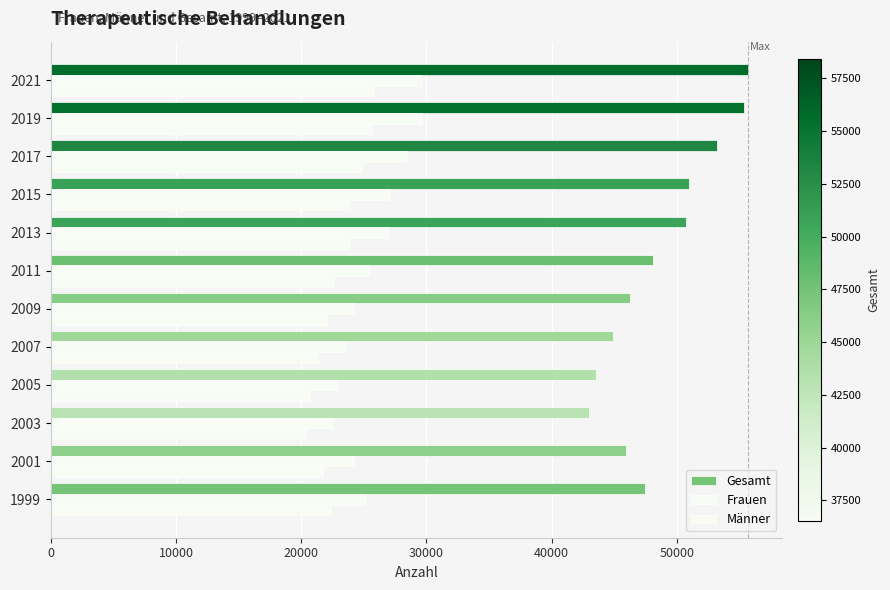

How many values in the Männer series are below 22635?

6